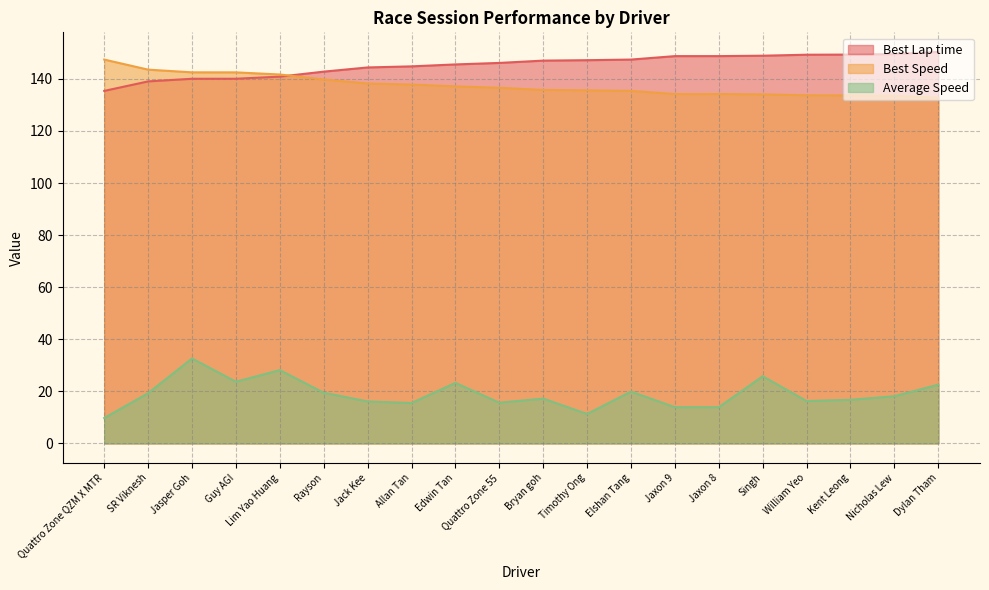

At which category is the sum across all series the highest?

Jasper Goh